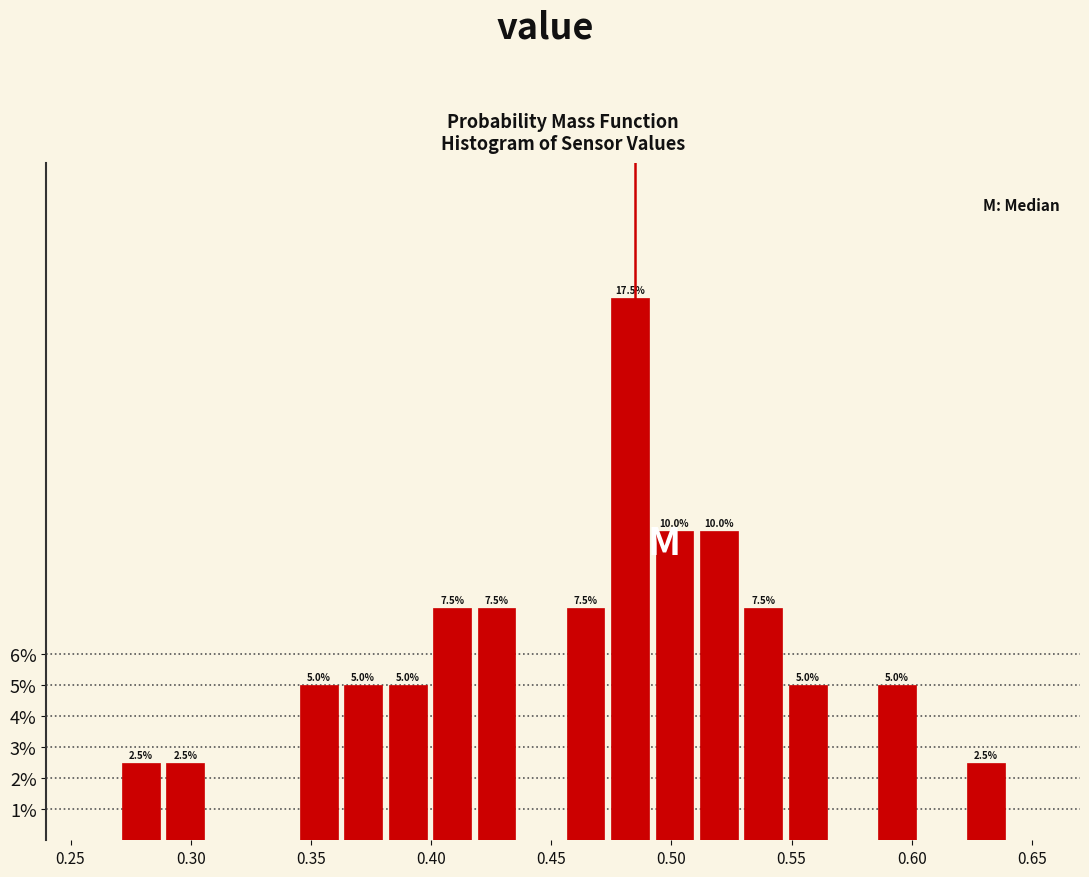

Read against the x-axis, roughly where is the centre of the tallest bar?

0.485